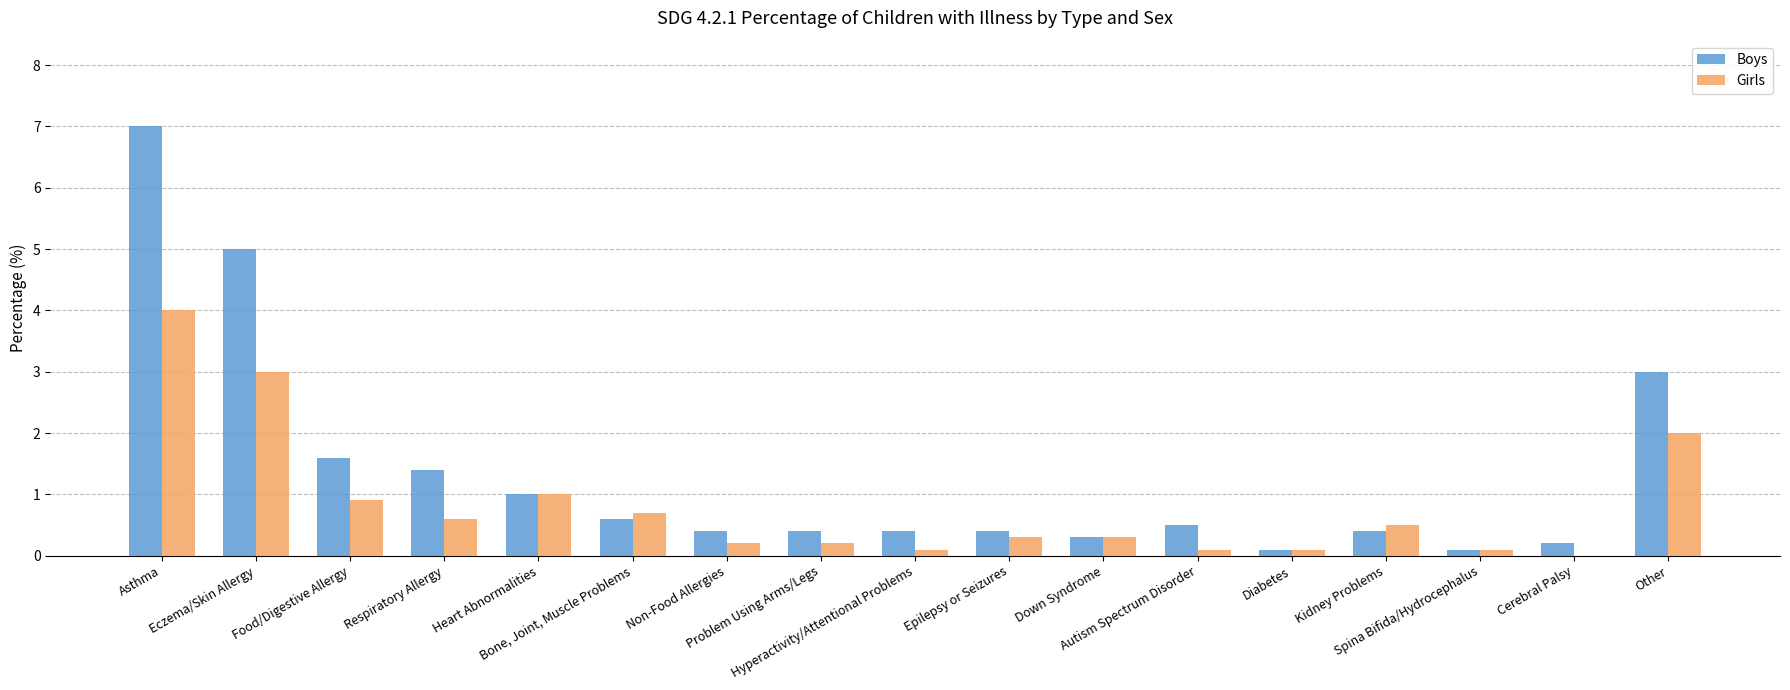

Which series has the largest total across all categories?

Boys